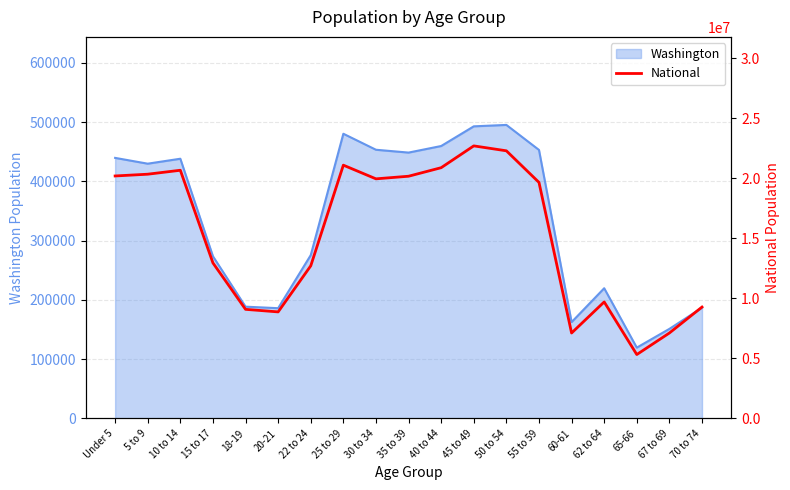

What position from the left is 60-61?

15